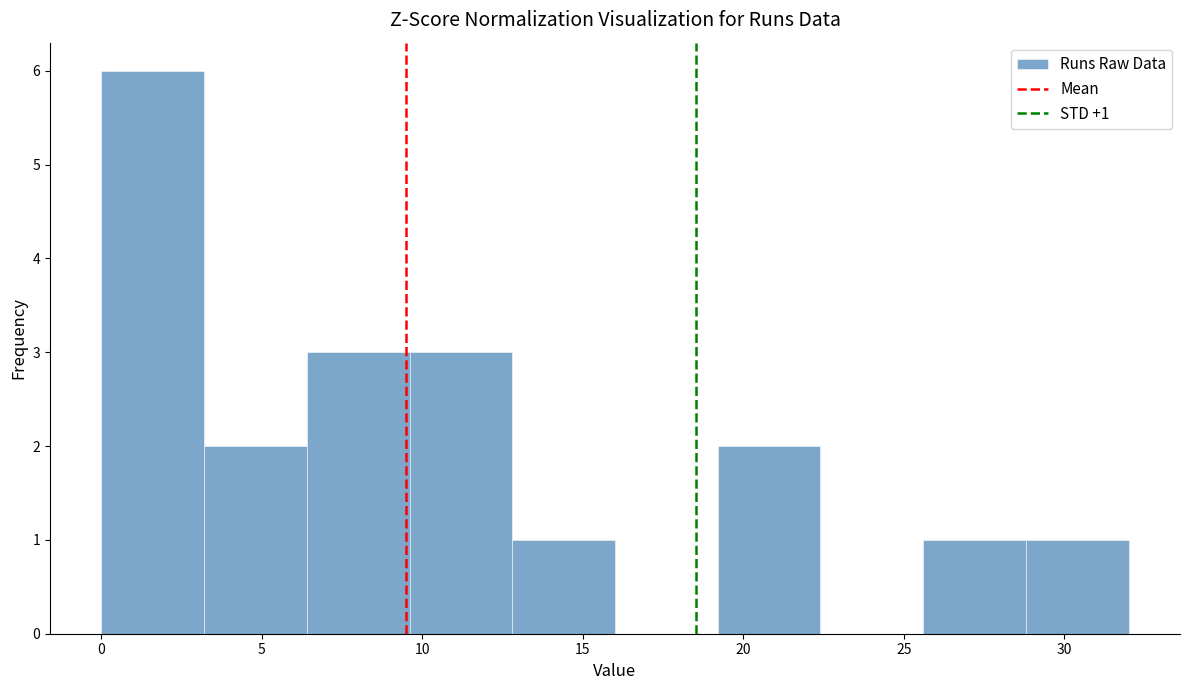

Which range on the x-axis has the tallest bar?

0.0 to 3.2